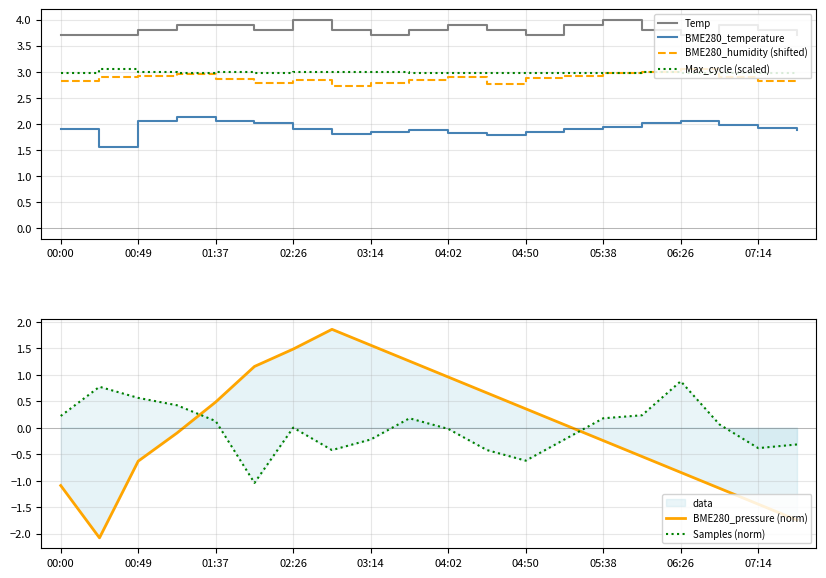

At which label is Temp closest to 3?

00:00